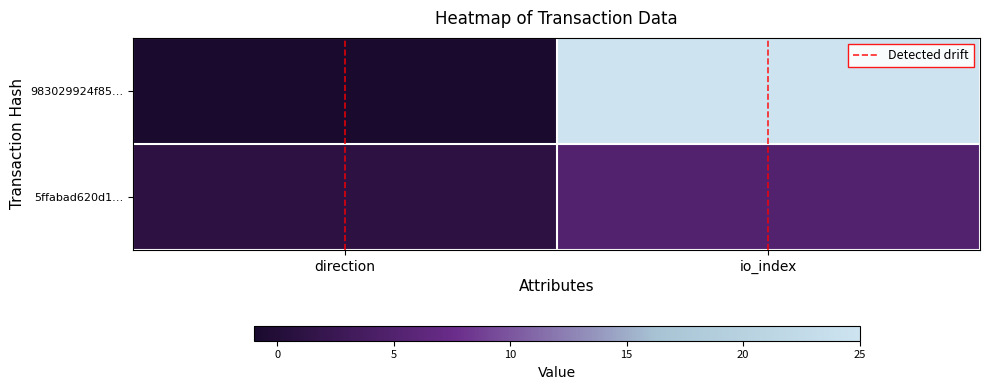

How many data points does each series have?

2